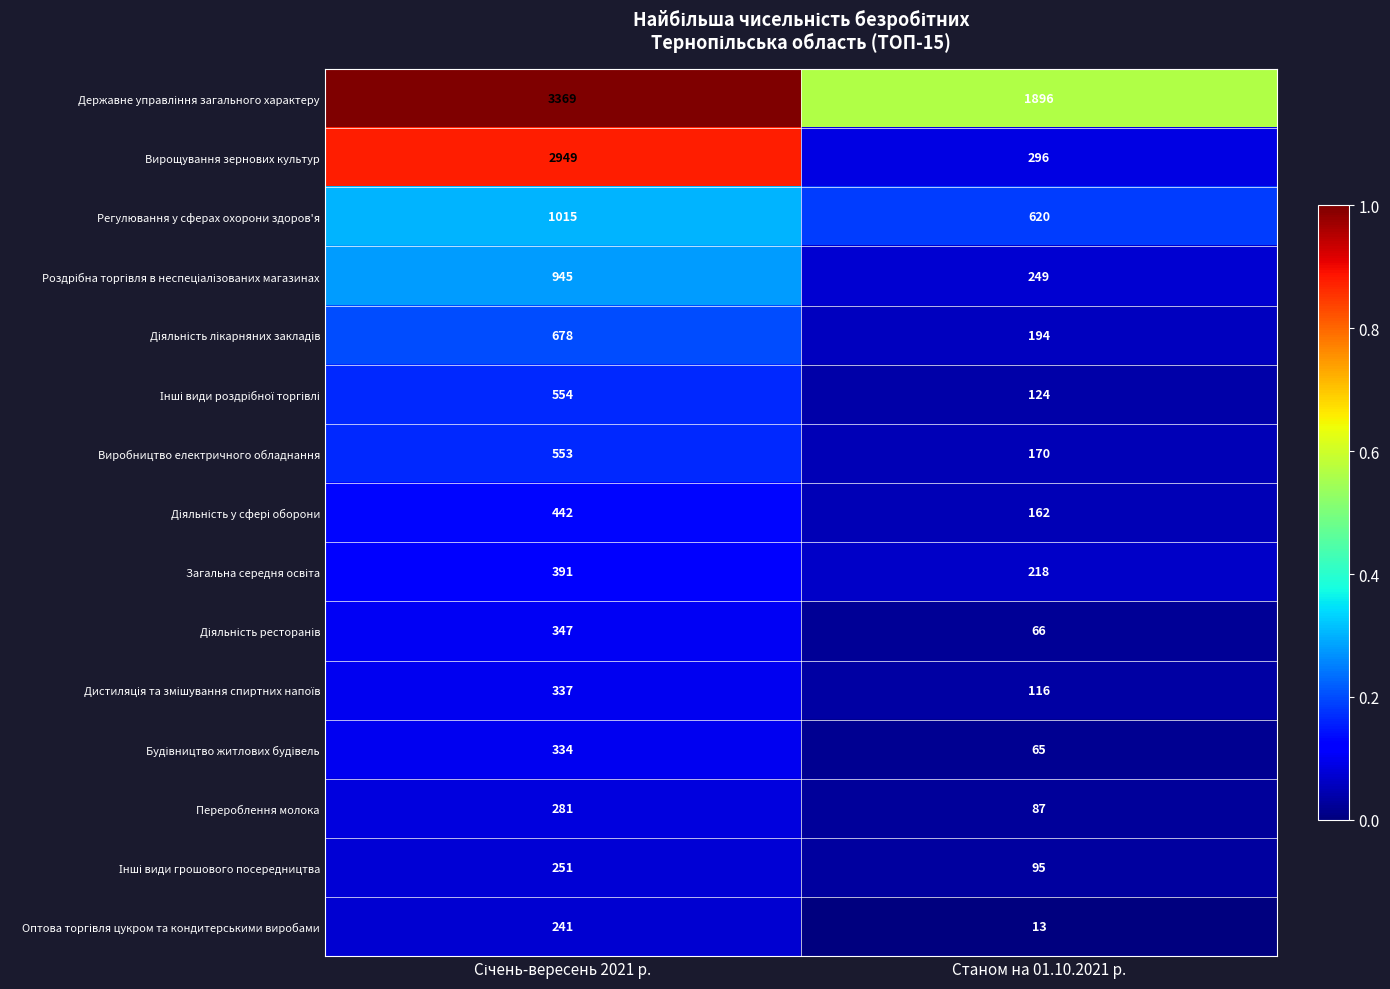

What is the approximate value of Перероблення молока at Станом на 01.10.2021 р.?

87